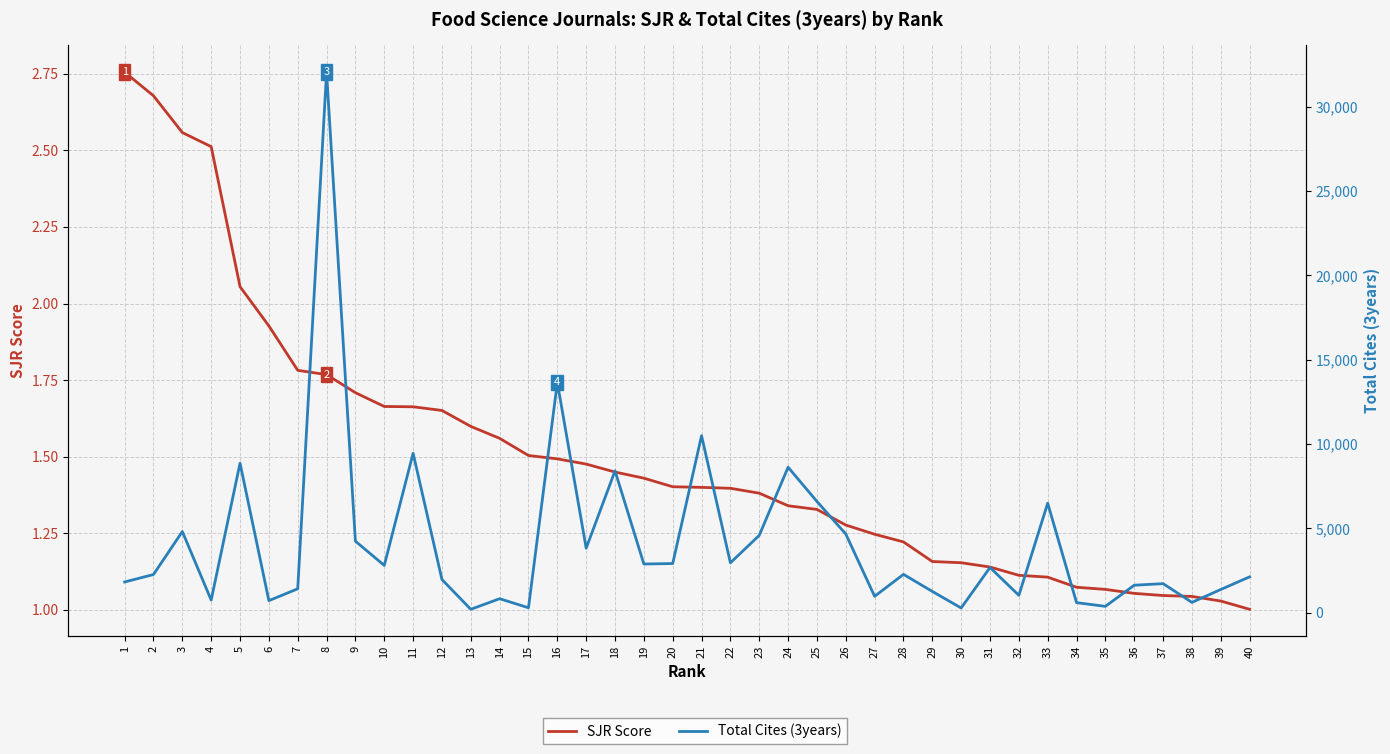

Is it true that SJR Score equals 1.6 at 13?

True